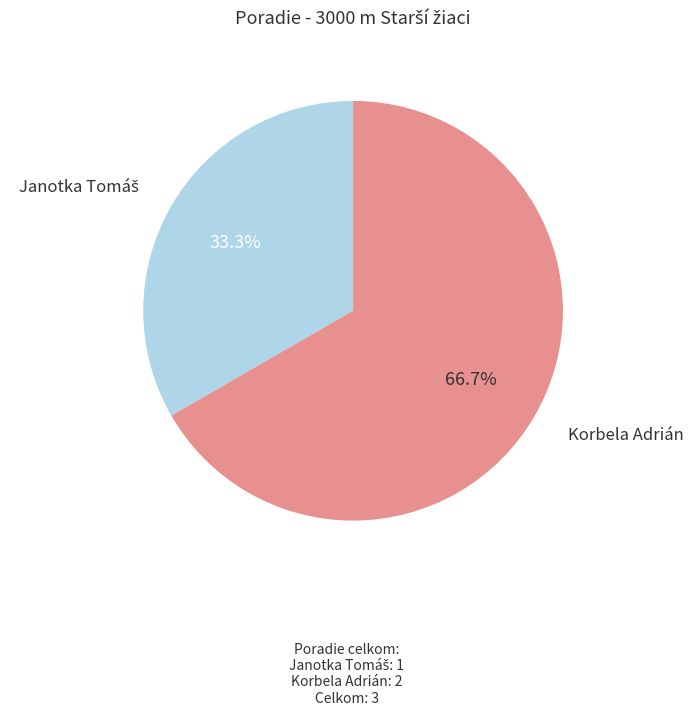

Is there any slice that represents more than half of the pie?

Yes